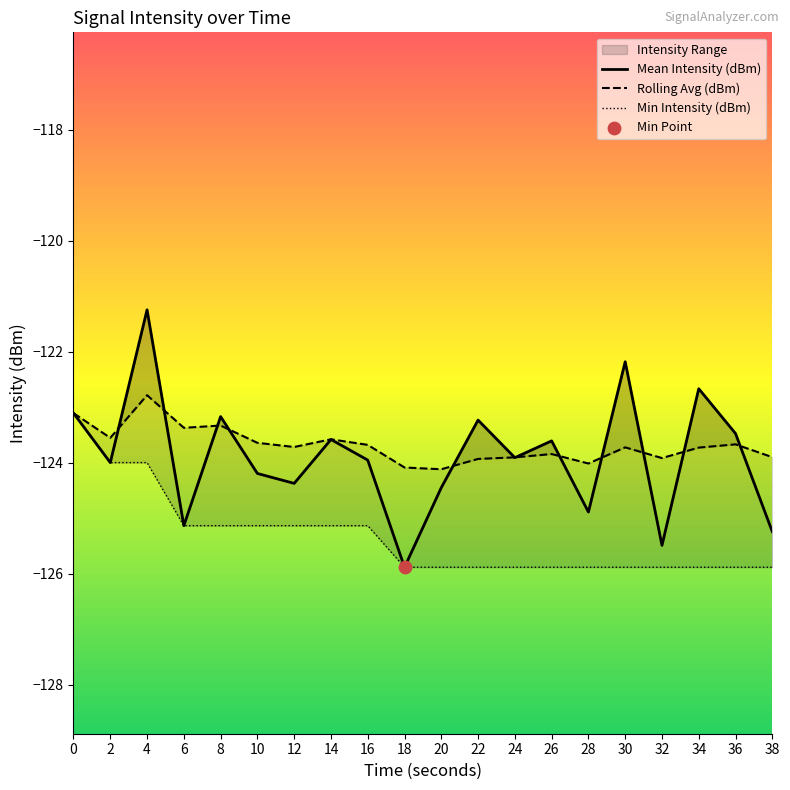

What is the total value across all series at 38?

-375.0